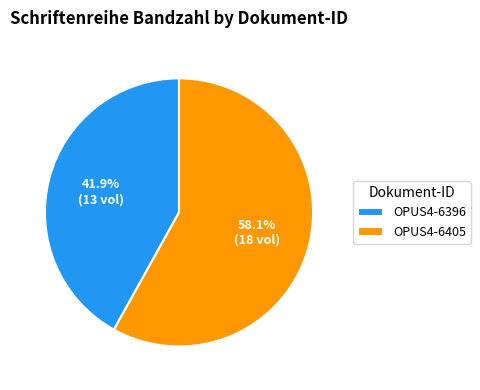

Combined, do OPUS4-6405 and OPUS4-6396 account for over 50%?

Yes